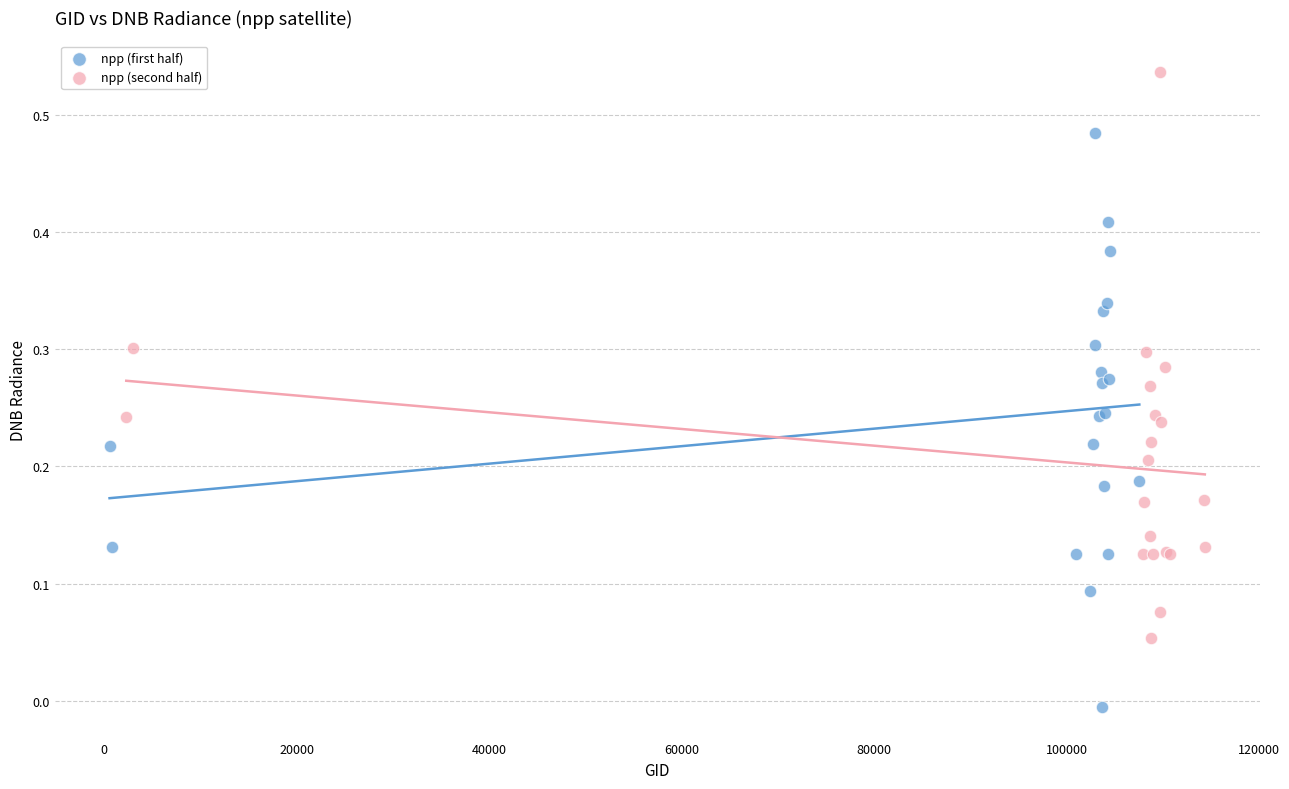

Which series reaches the minimum Y coordinate?

npp (first half)